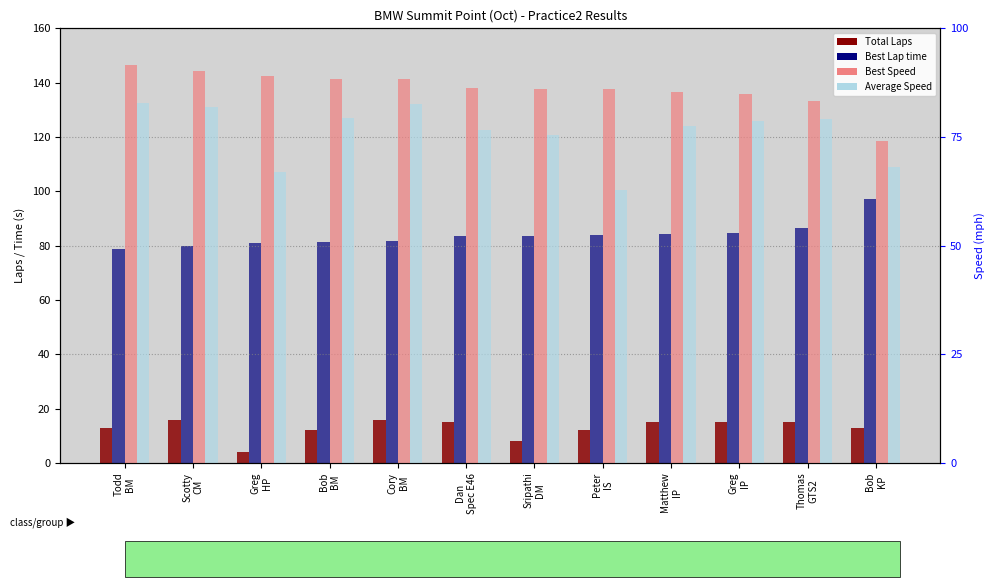

What is the total value across all series at Bob
BM?

261.2